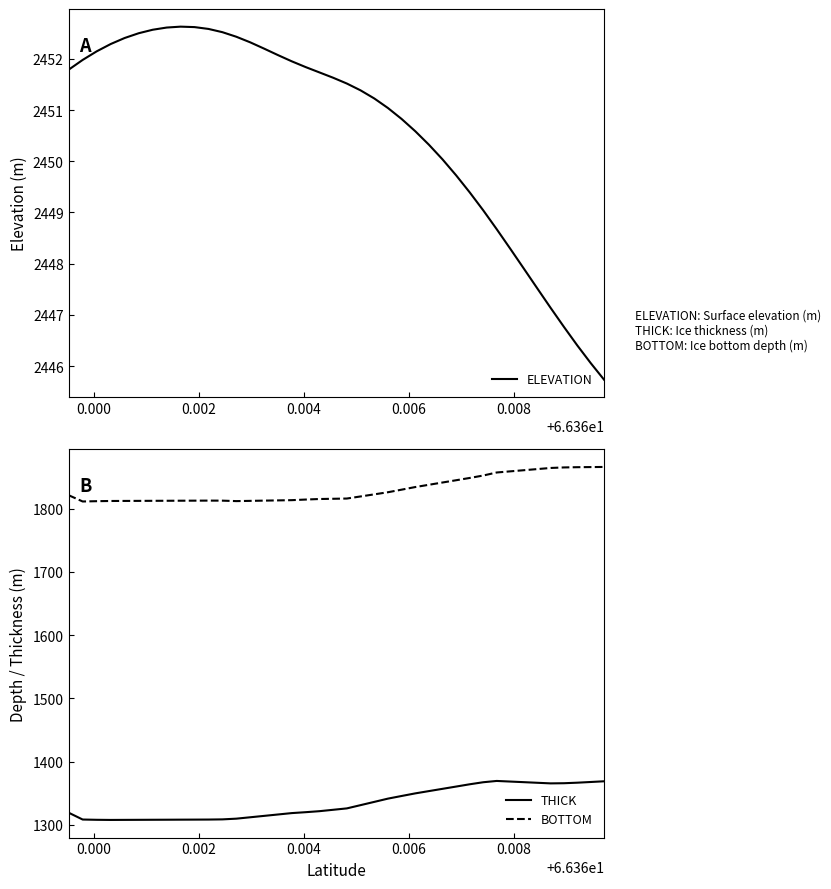

What is the lowest value of the BOTTOM series?

1811.6